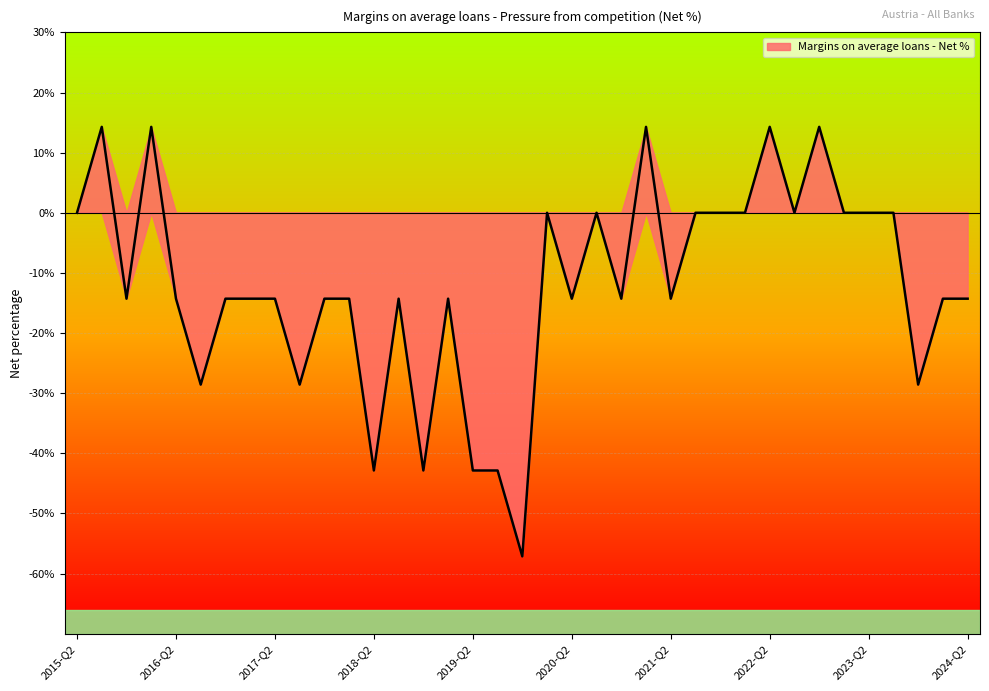

What is the maximum value shown in the chart?

14.3